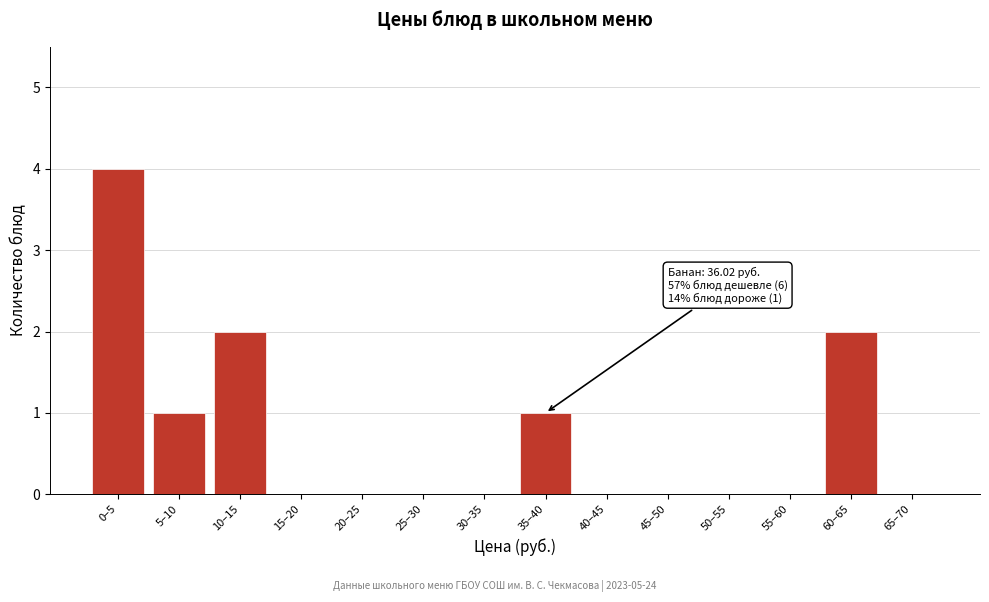

Reading right to left, transcribe all the data shown in this chart.

65–70=0	60–65=2	55–60=0	50–55=0	45–50=0	40–45=0	35–40=1	30–35=0	25–30=0	20–25=0	15–20=0	10–15=2	5–10=1	0–5=4